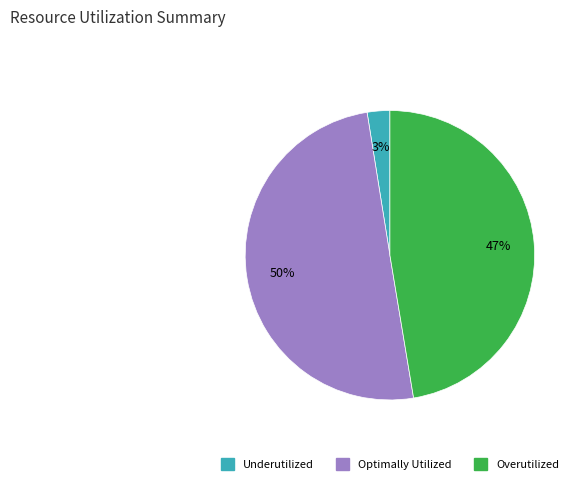

How many segments does this pie chart have?

3